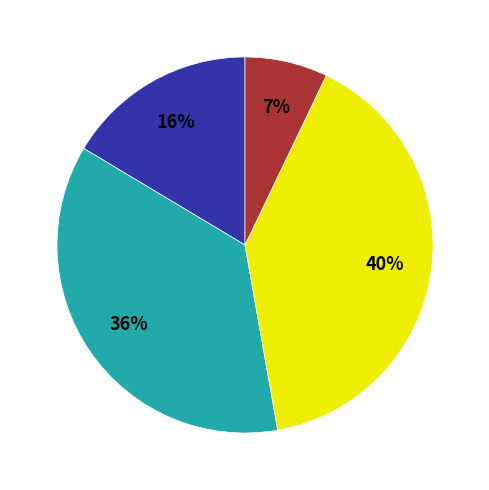

To the nearest percent, what is the average slice percentage?

25%